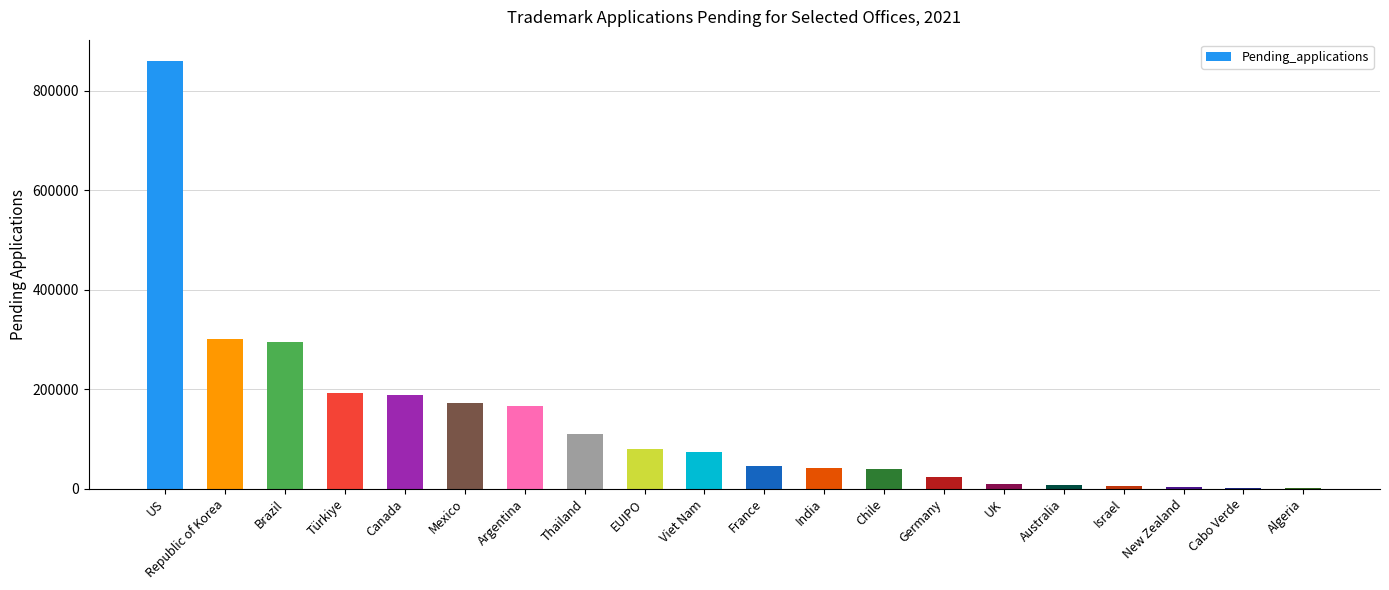

Are the bars horizontal?

No